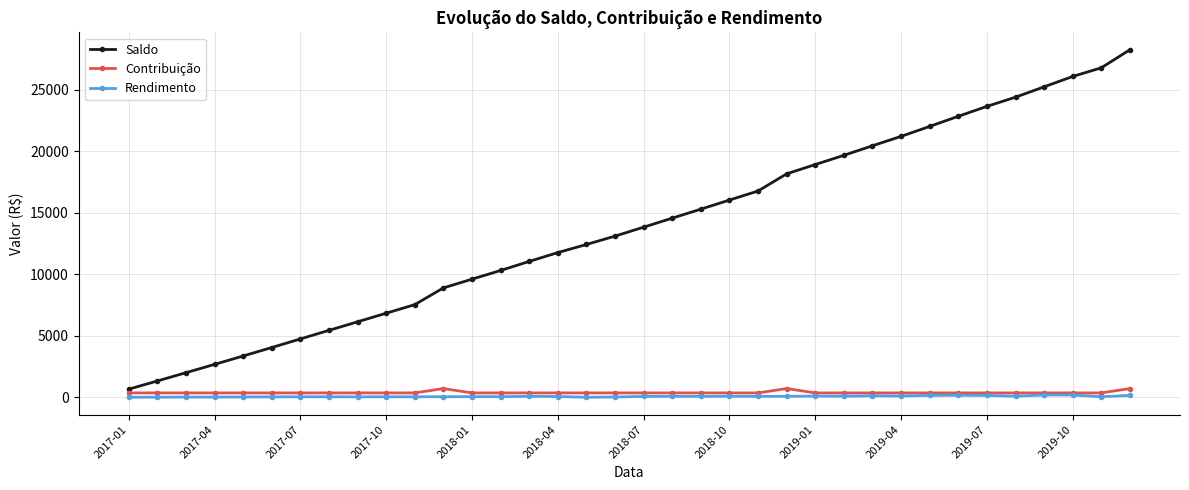

True or false: Saldo and Rendimento cross at least once.

False